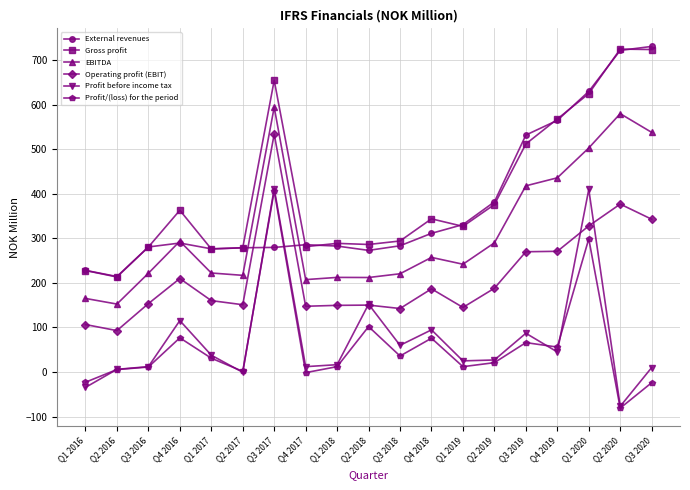

Is the value of Profit before income tax at Q1 2020 greater than the value of Gross profit at Q4 2017?

Yes